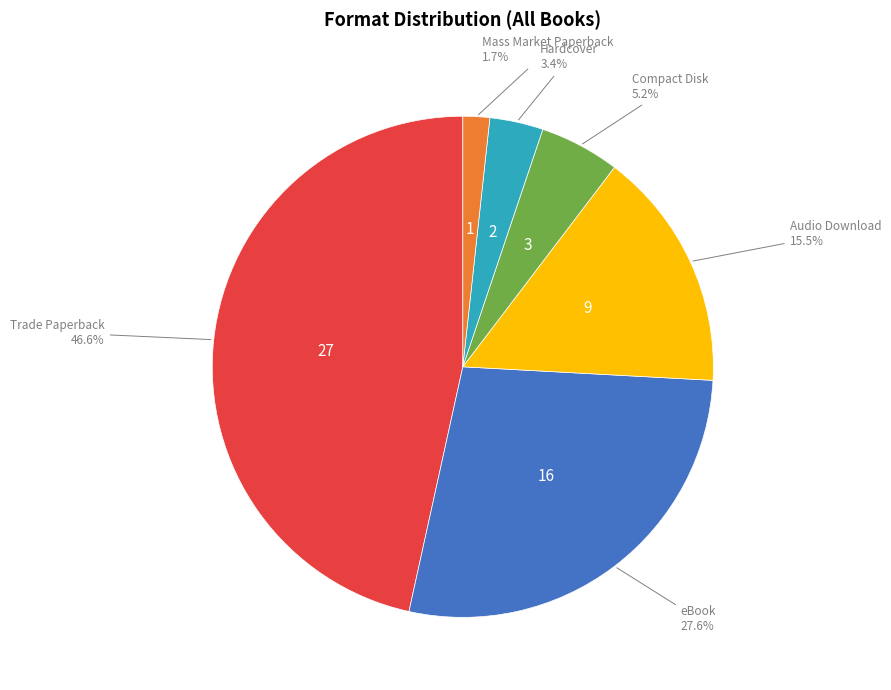

Is there any slice that represents more than half of the pie?

No